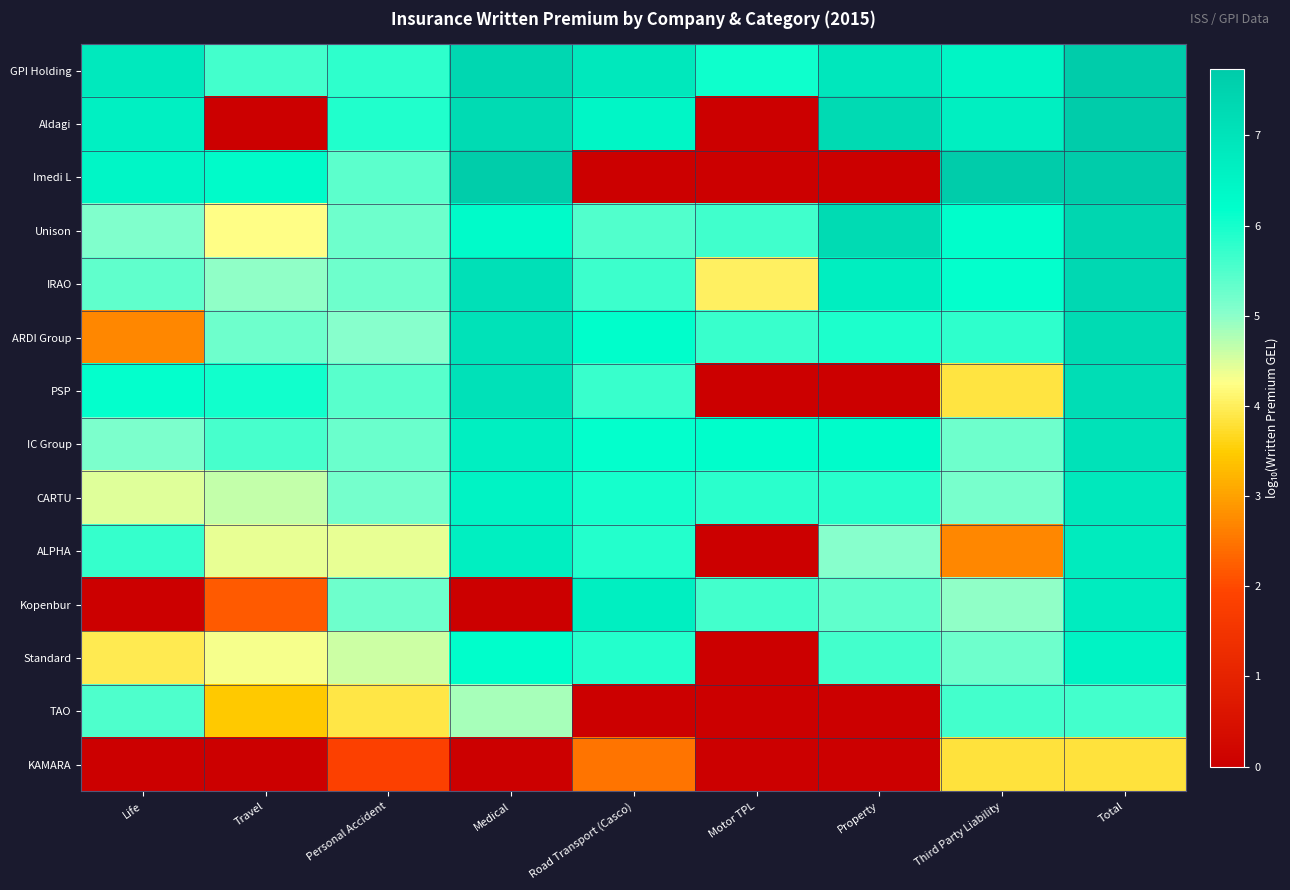

Count the number of data series in this chart.

14